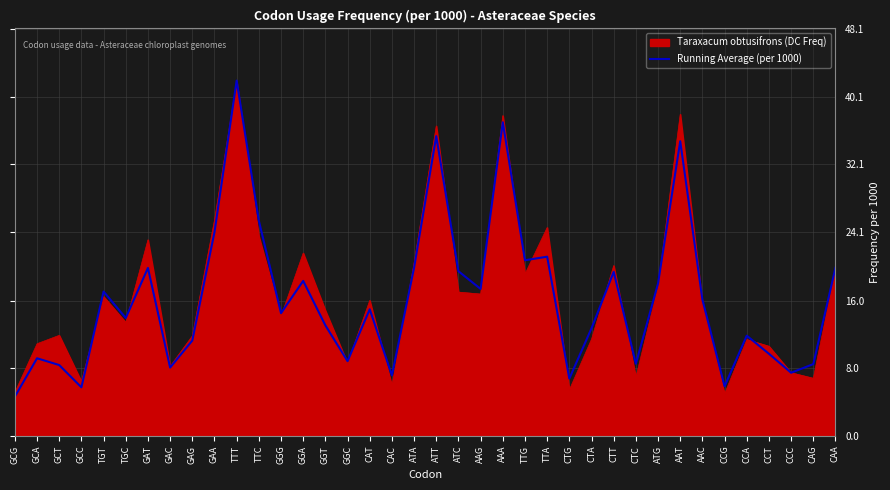

How many lines are shown in the chart?

2